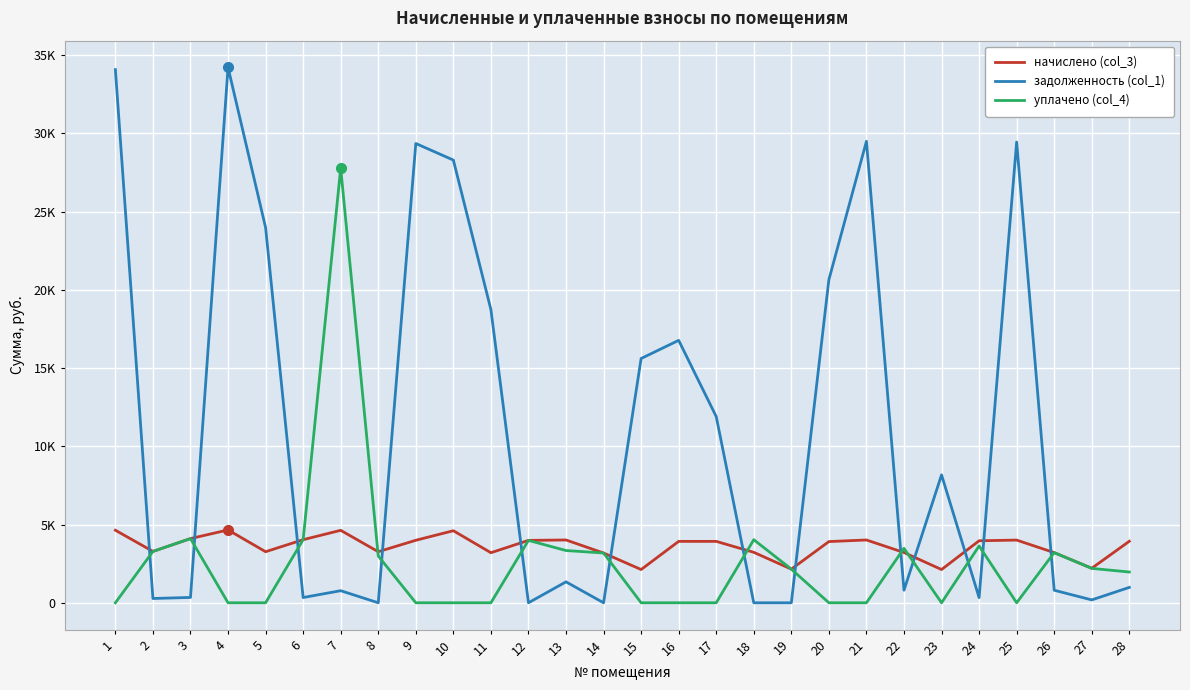

True or false: начислено (col_3) and задолженность (col_1) cross at least once.

True